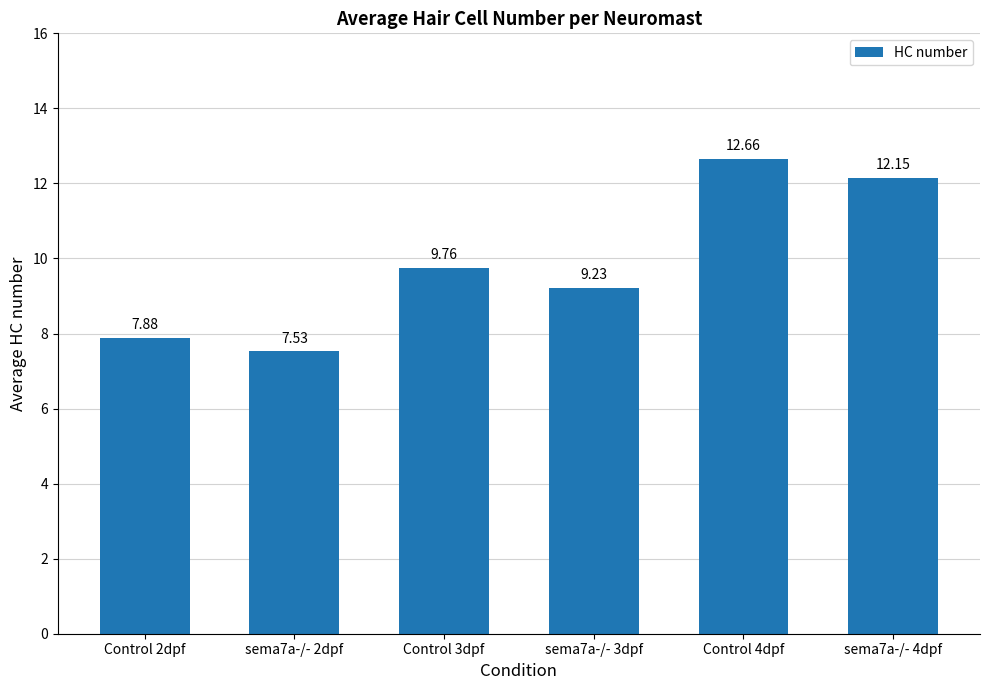

What is the difference between the maximum and minimum values?

5.1